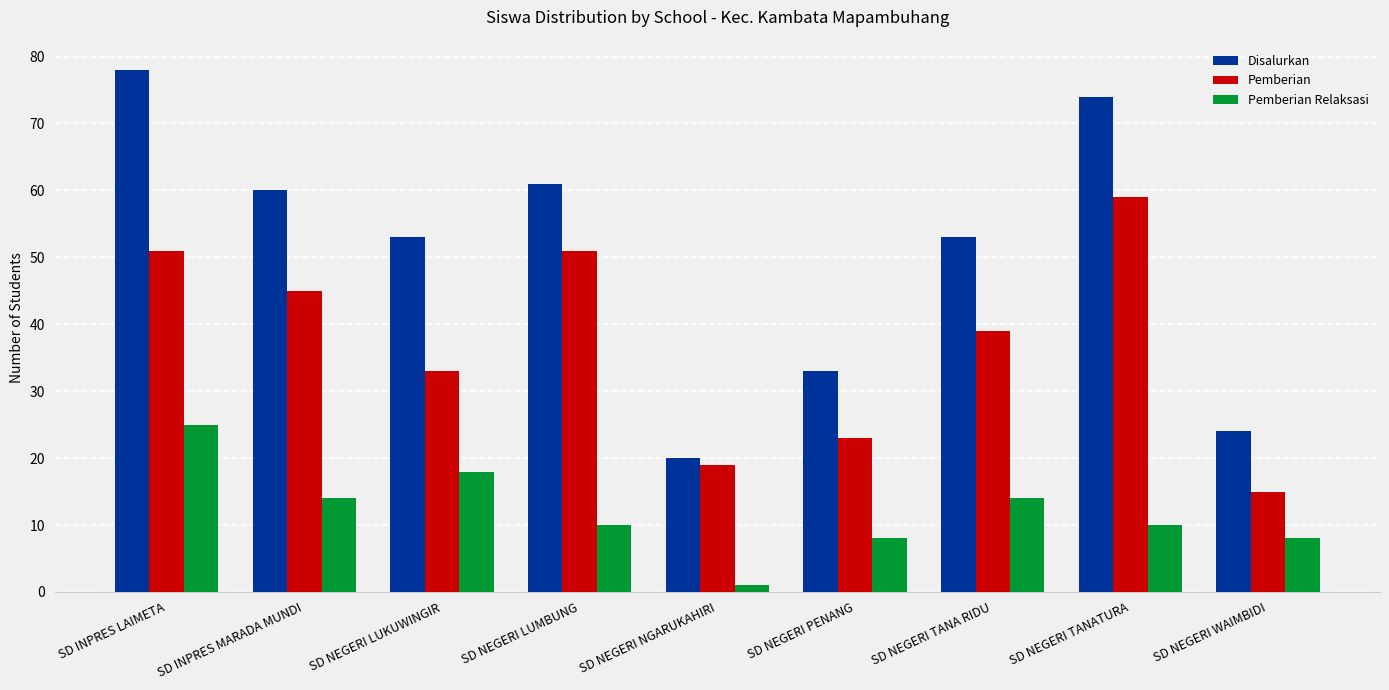

What is the value of the Pemberian bar at the 1st from the left?

51